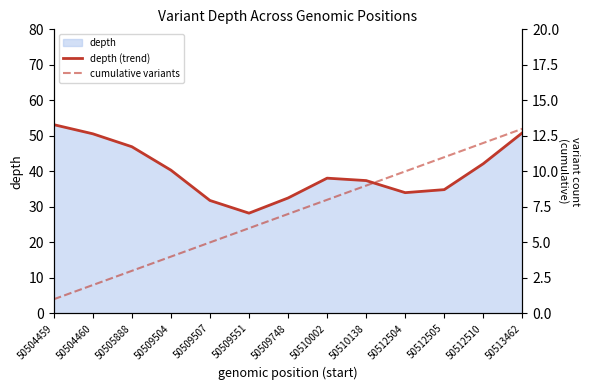

What is the difference between the second highest and minimum values in the depth (trend) series?

22.6